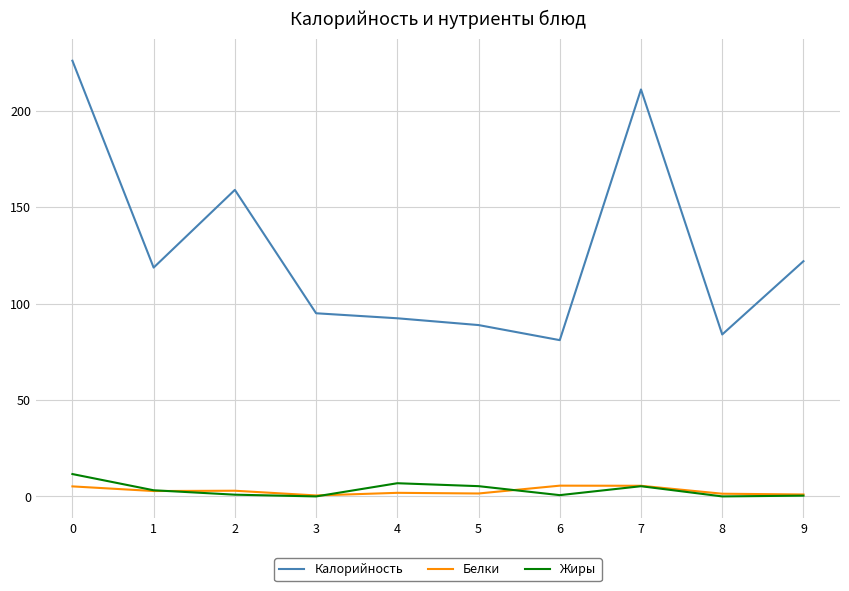

What is the maximum value for Белки?

5.6